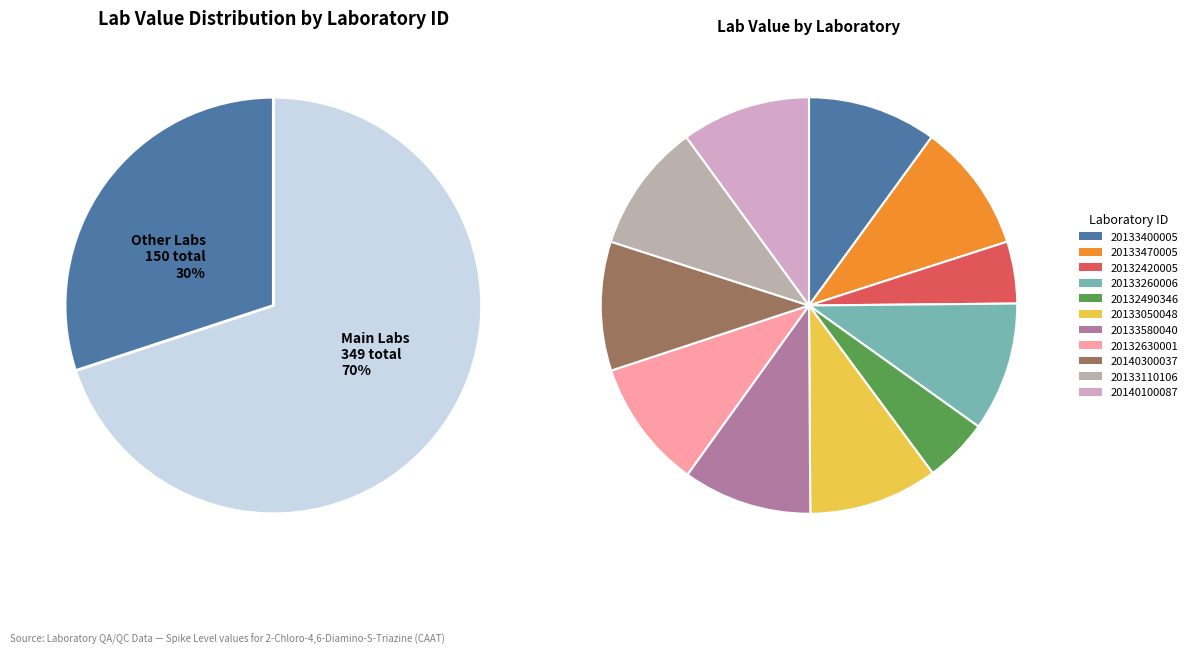

How much of the chart is everything except 20132630001?

90.0%